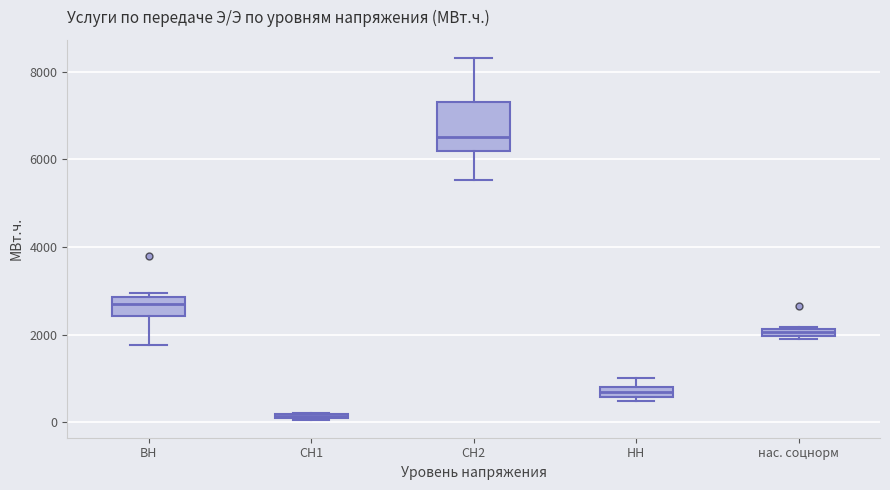

Comparing the boxes themselves (not the whiskers), which one is the tallest?

СН2